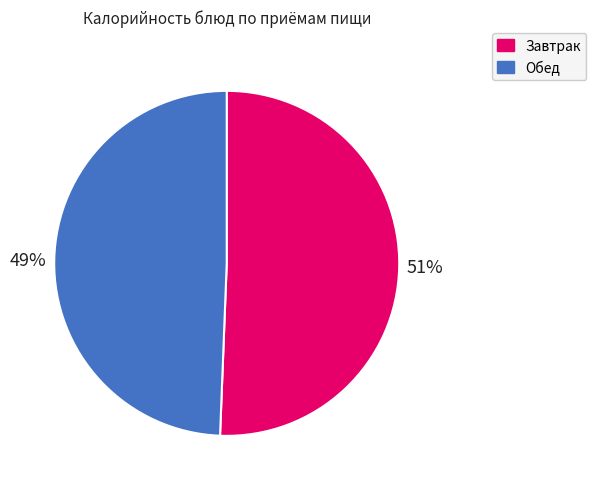

Does any single category account for the majority?

Yes